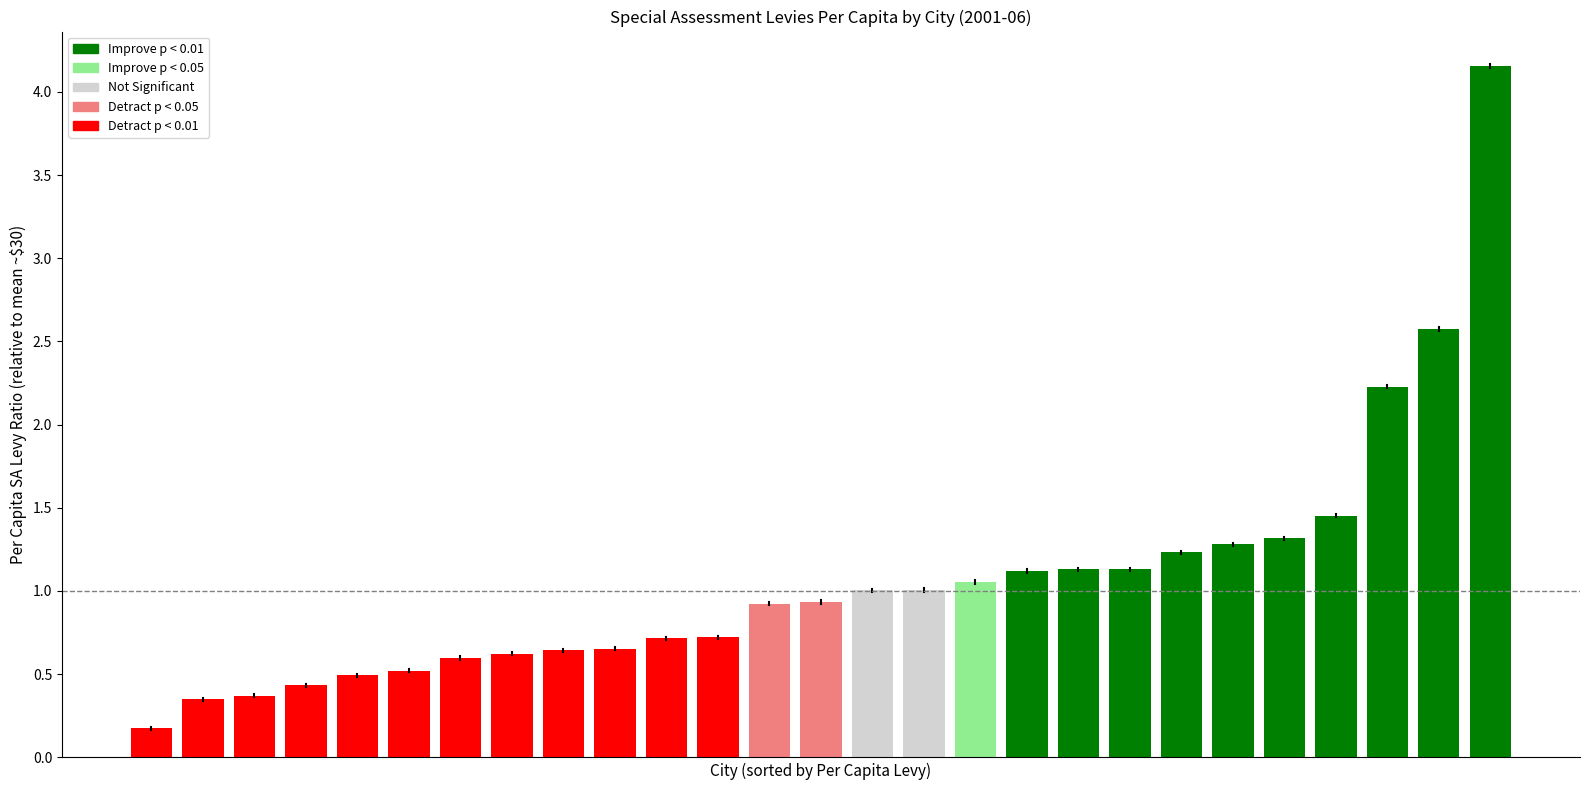

What is the difference between the maximum and minimum values?

4.0